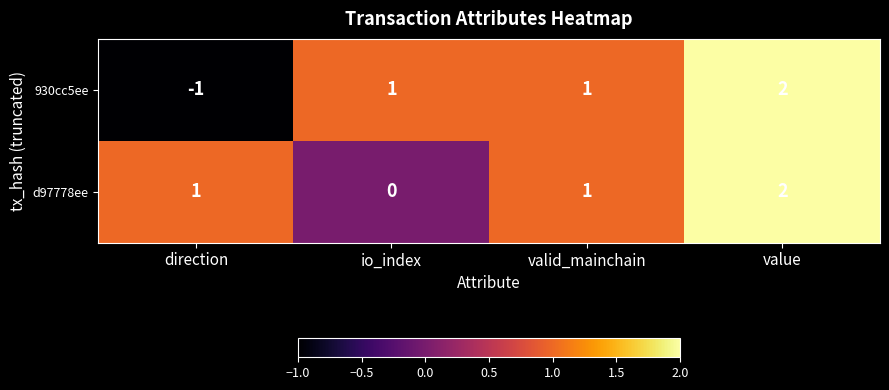

Count the 930cc5ee values in the range 1 to 2.

3